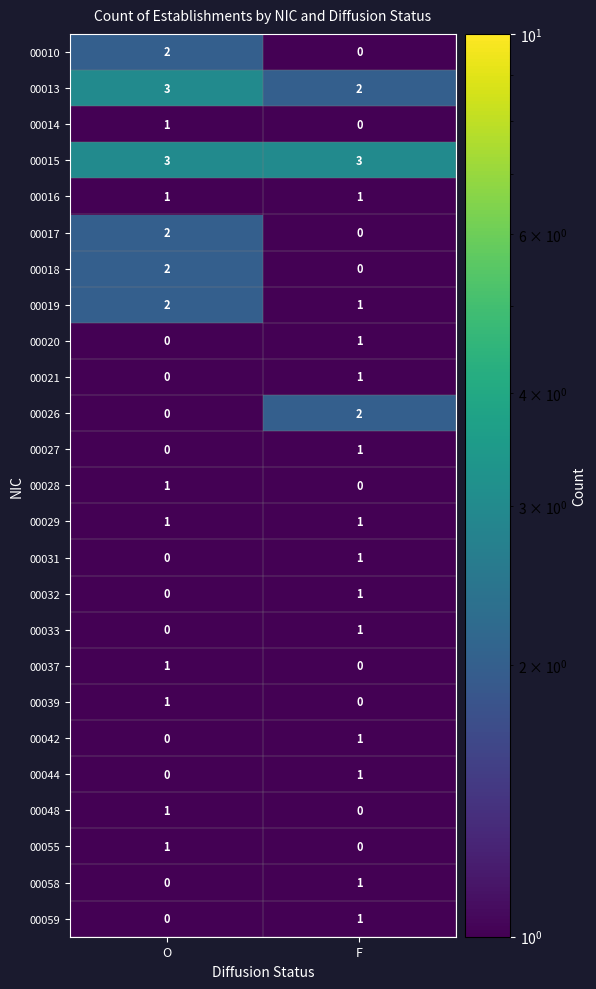

Where is 00013 nearest to the value 2?

F